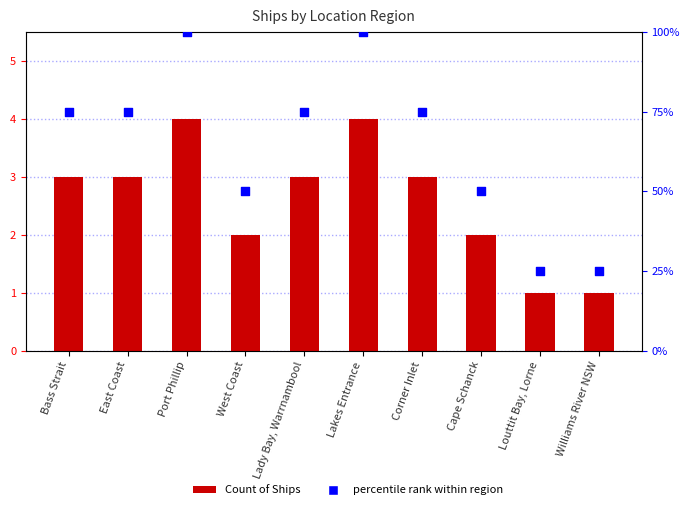

Which series contains the highest Y value?

percentile rank within region